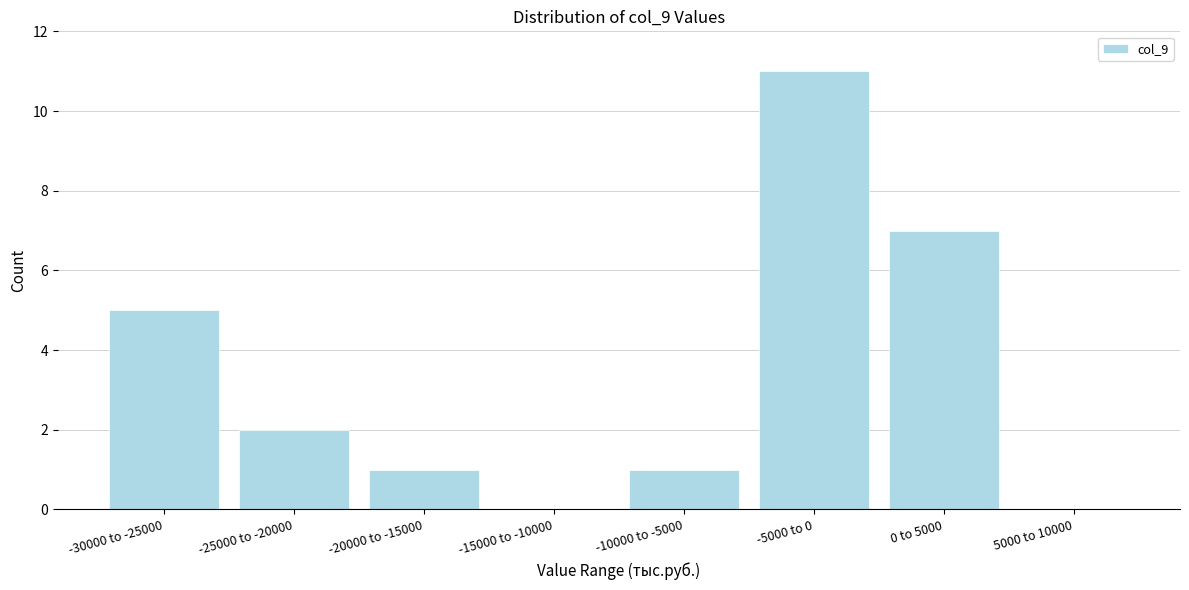

Reading right to left, list all the values displayed in this chart.

5000 to 10000=0	0 to 5000=7	-5000 to 0=11	-10000 to -5000=1	-15000 to -10000=0	-20000 to -15000=1	-25000 to -20000=2	-30000 to -25000=5